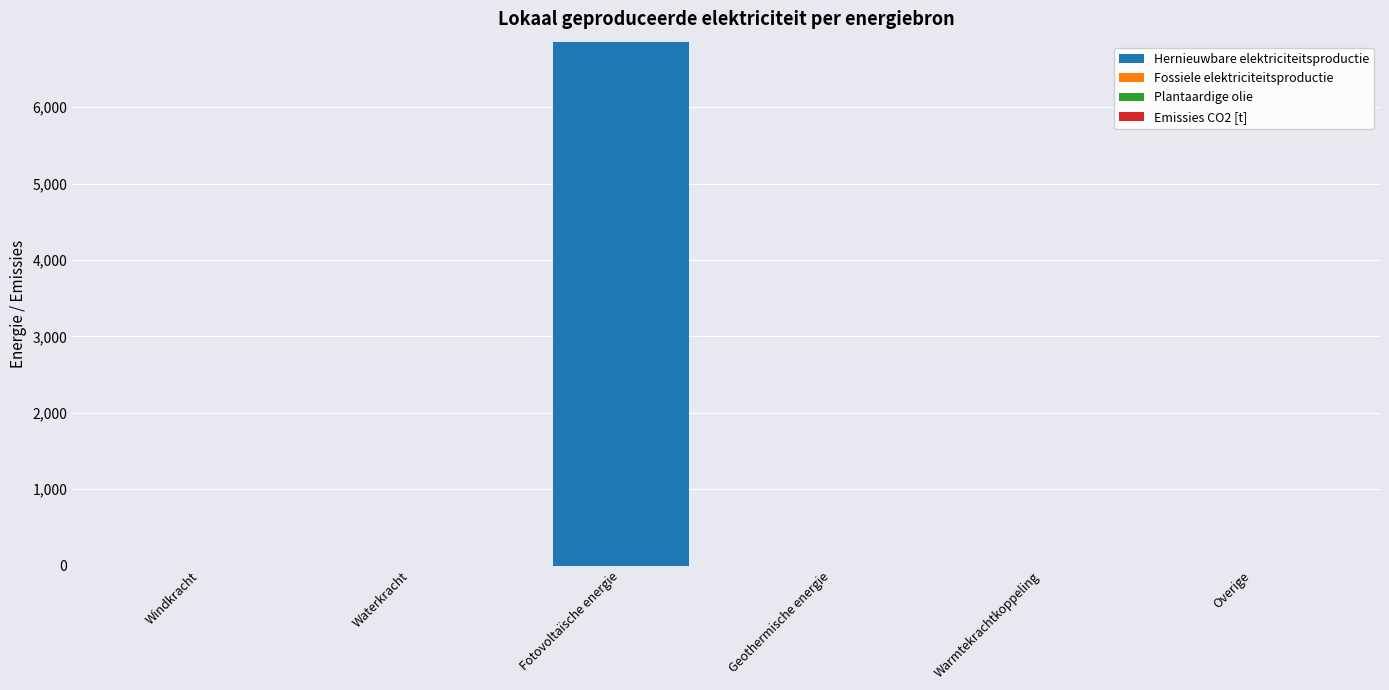

Reading left to right, list all the values displayed in this chart.

Windkracht=0.0	Waterkracht=0.0	Fotovoltaïsche energie=6857.0	Geothermische energie=0.0	Warmtekrachtkoppeling=0.0	Overige=0.0